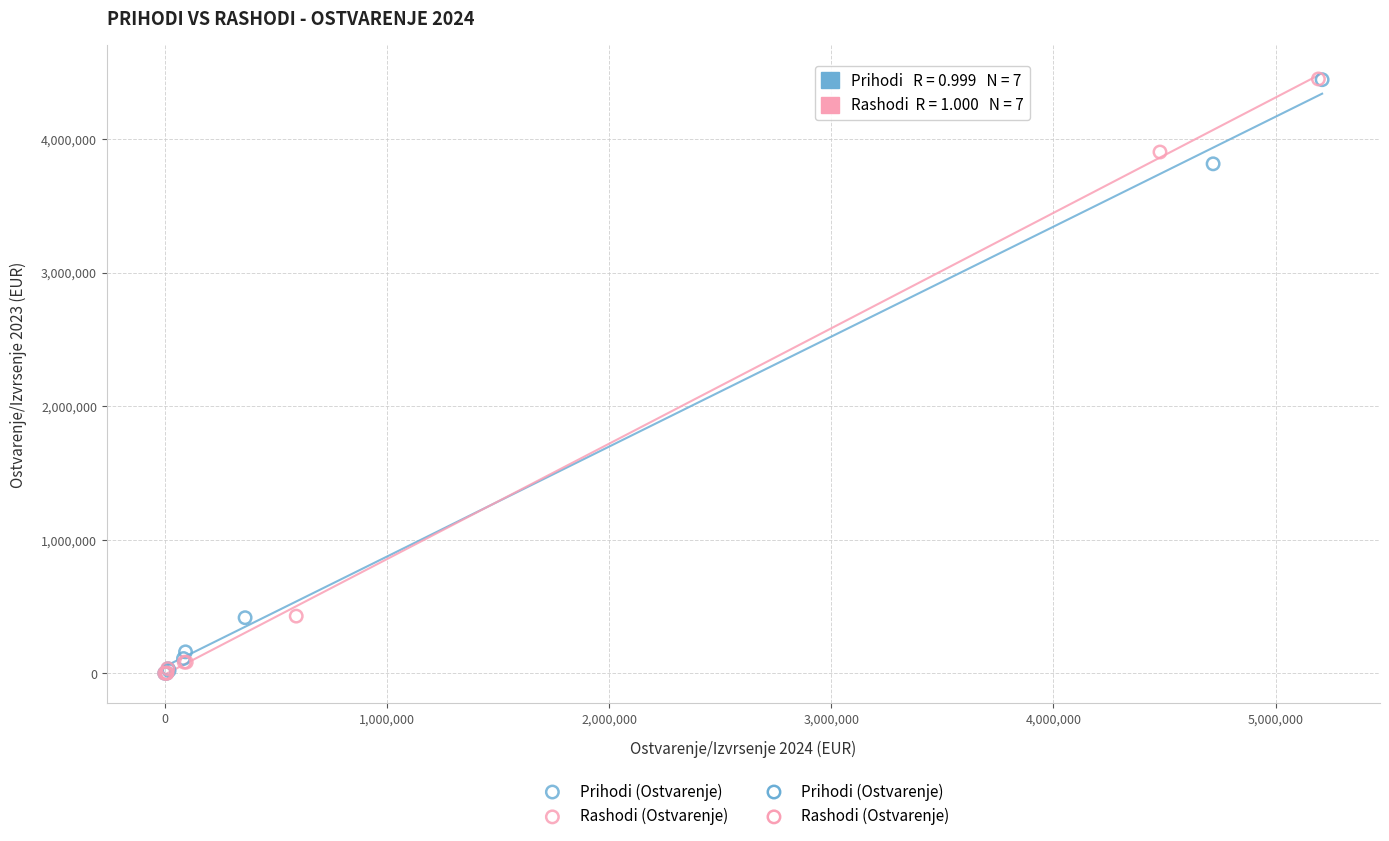

Which series has the widest spread of Y values?

Rashodi (Ostvarenje)